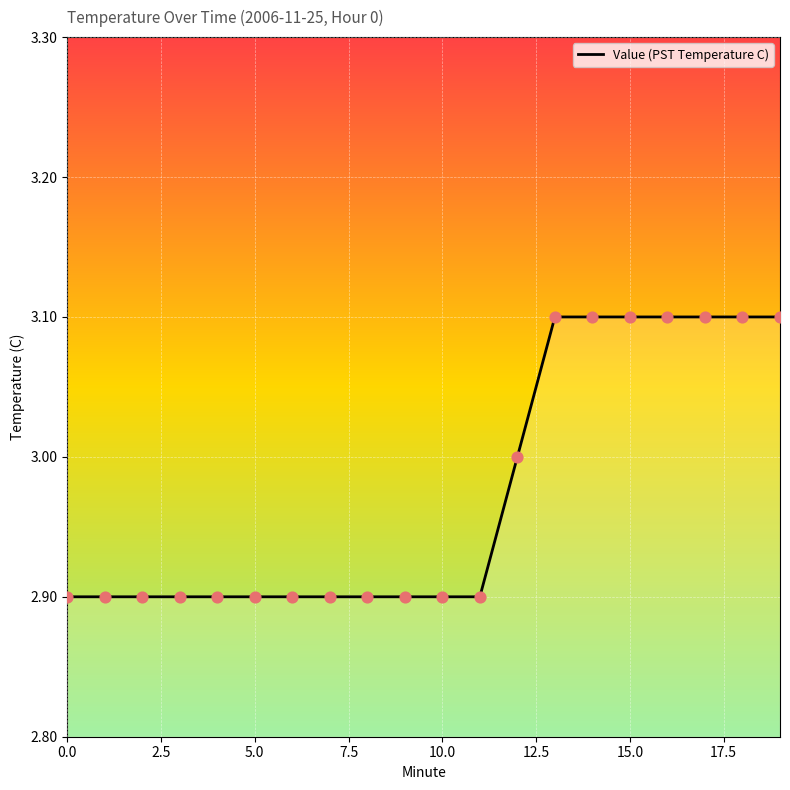

What is the greatest value displayed?

3.1